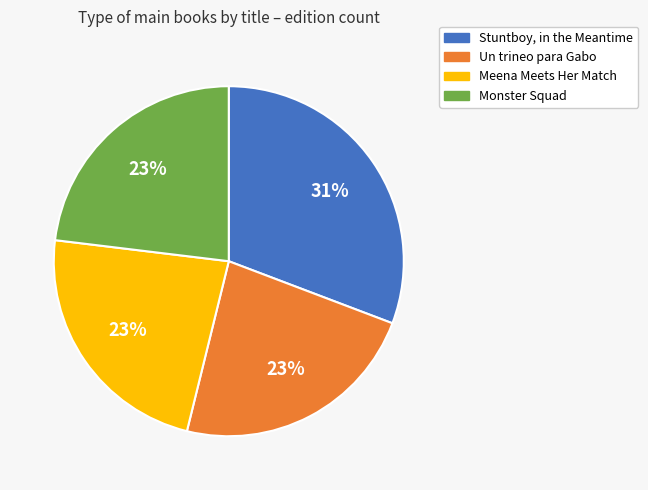

The Monster Squad slice represents 28% of the pie. True or false?

False